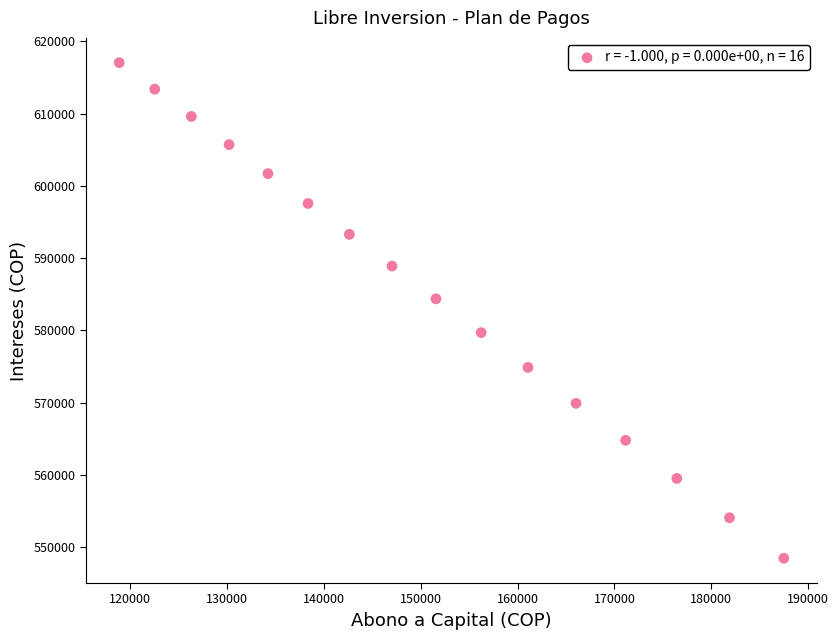

What is the range of X values (max minus min)?

68632.0